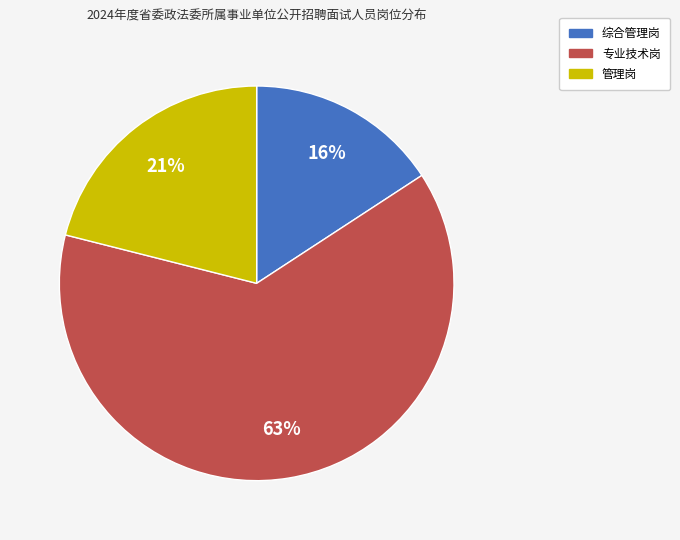

What is the largest slice in the pie chart?

专业技术岗